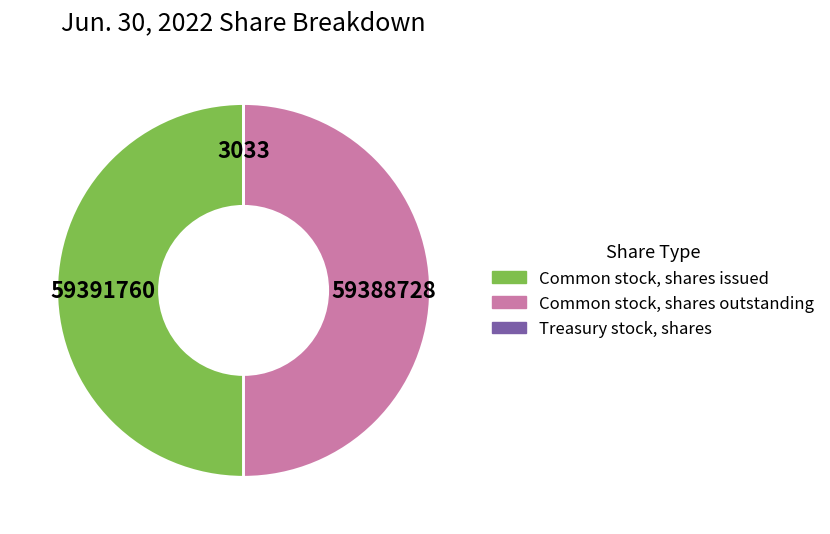

Is the sum of Common stock, shares issued and Common stock, shares outstanding greater than half?

Yes